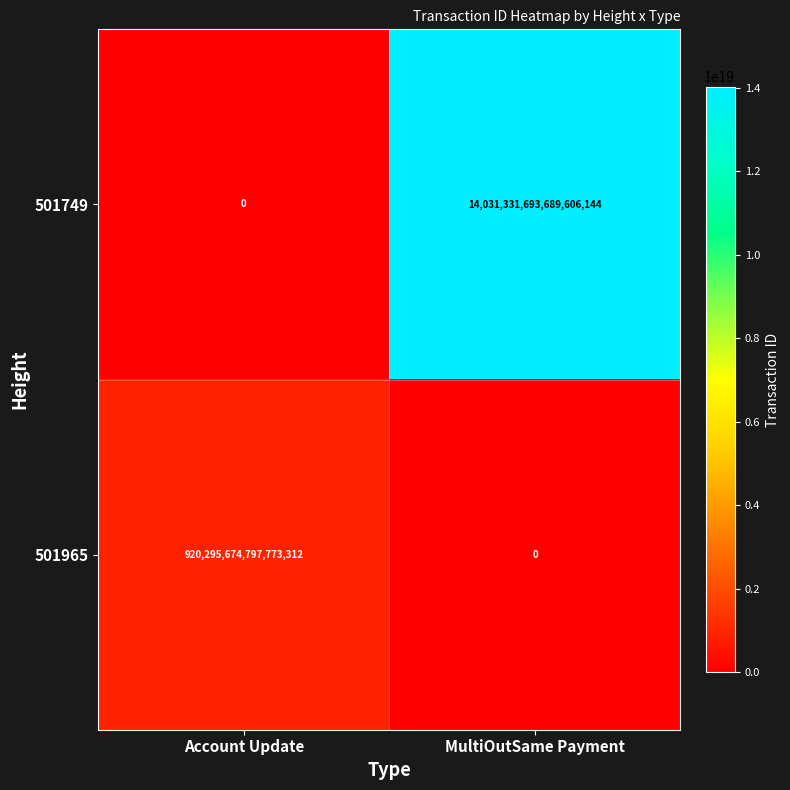

At which category is the sum across all series the highest?

MultiOutSame Payment